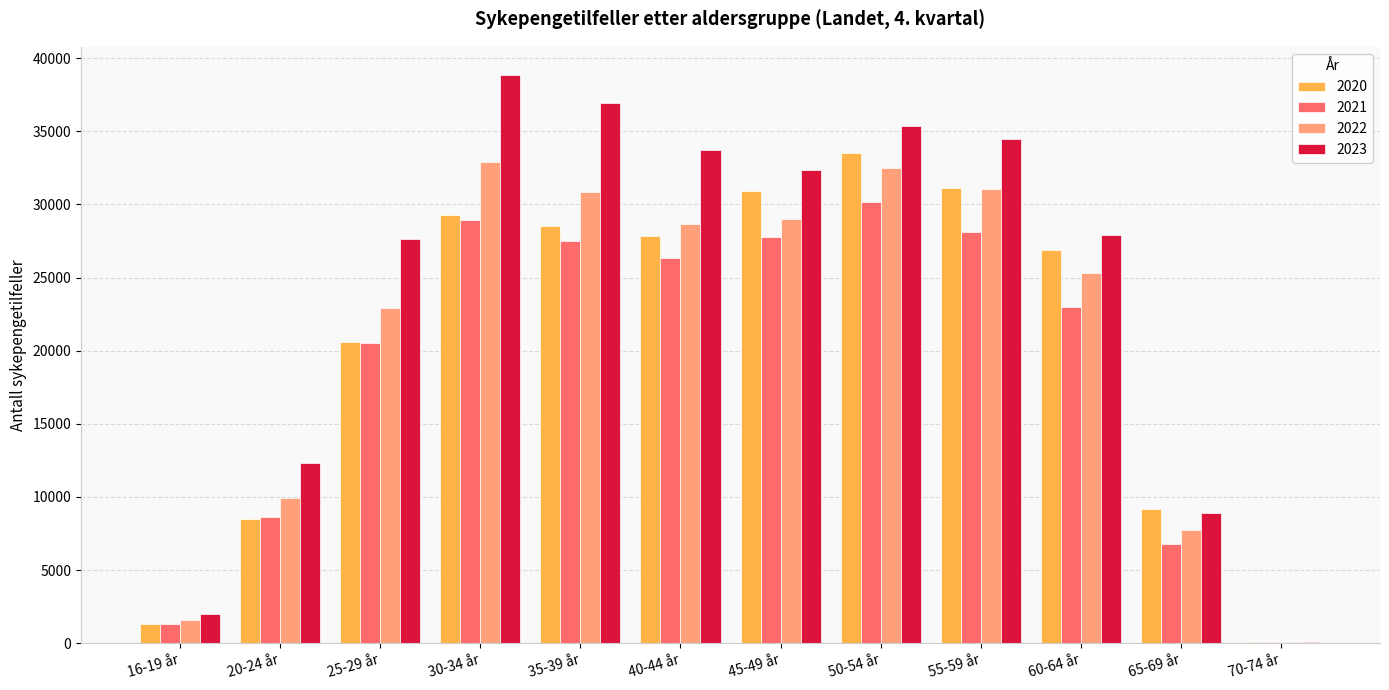

Reading left to right, what are all the values shown in this chart?

2020: 1290	8475	20590	29282	28491	27836	30907	33482	31087	26877	9206	107
2021: 1320	8621	20530	28945	27509	26309	27741	30138	28145	22985	6797	56
2022: 1617	9951	22895	32895	30843	28626	28967	32507	31027	25323	7757	56
2023: 2010	12343	27663	38831	36942	33726	32373	35334	34460	27906	8911	68